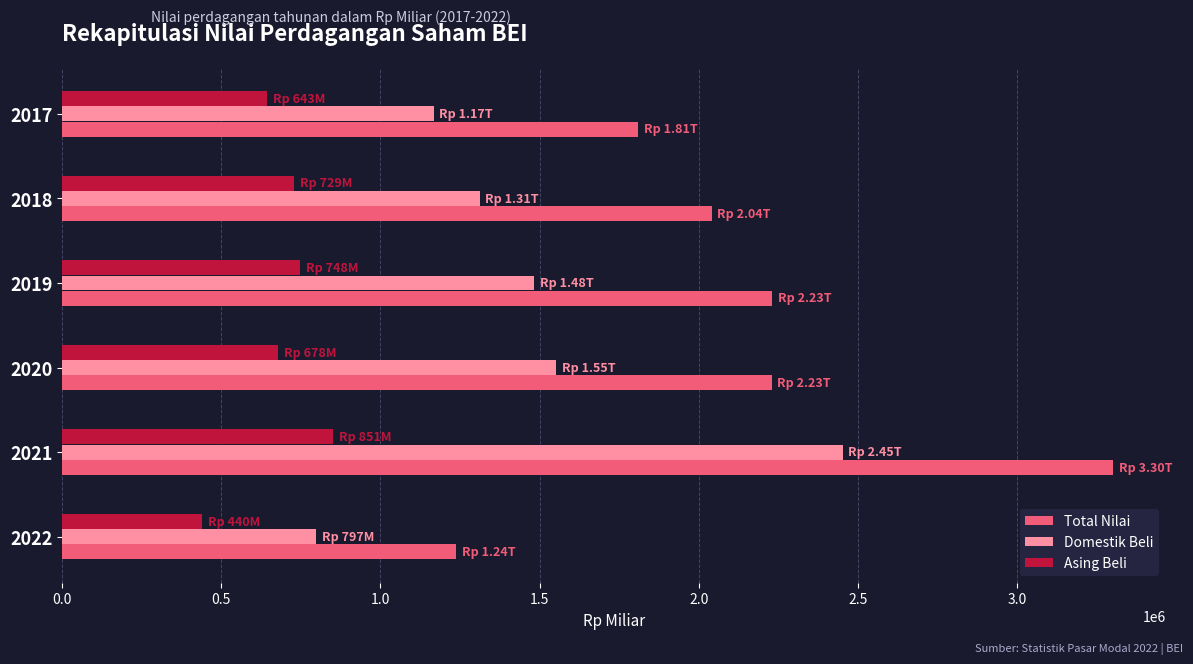

The value of Domestik Beli at 2021 is 2452020.8. True or false?

True